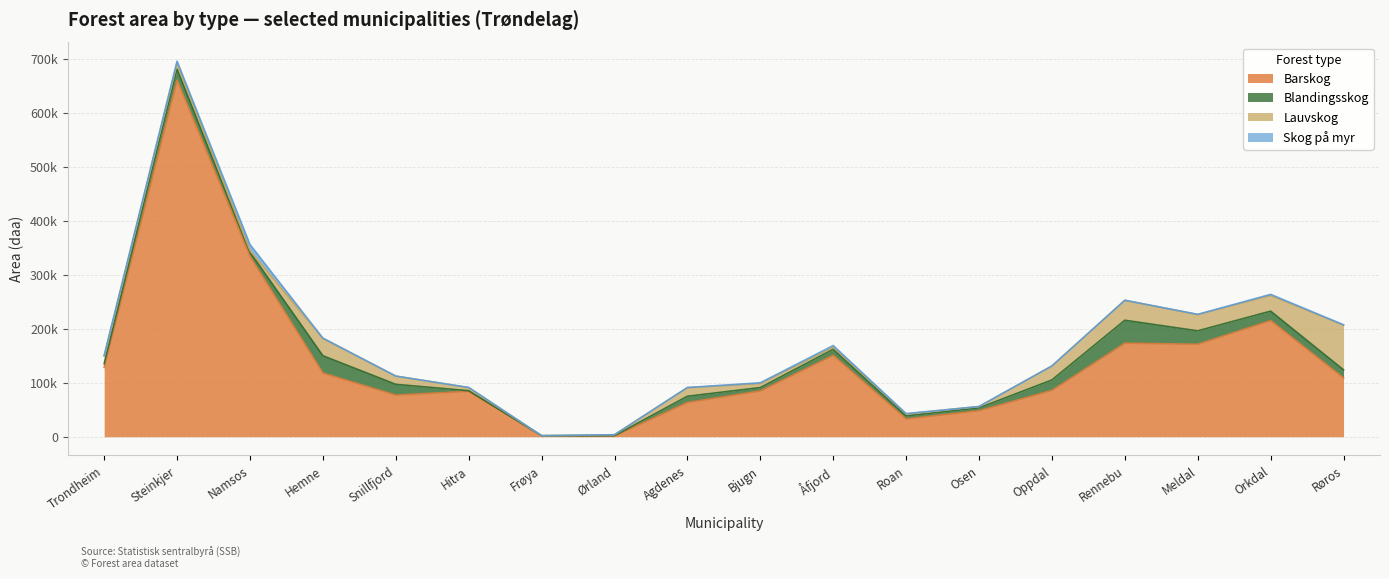

What are all the series names shown in the legend?

Barskog, Blandingsskog, Lauvskog, Skog på myr